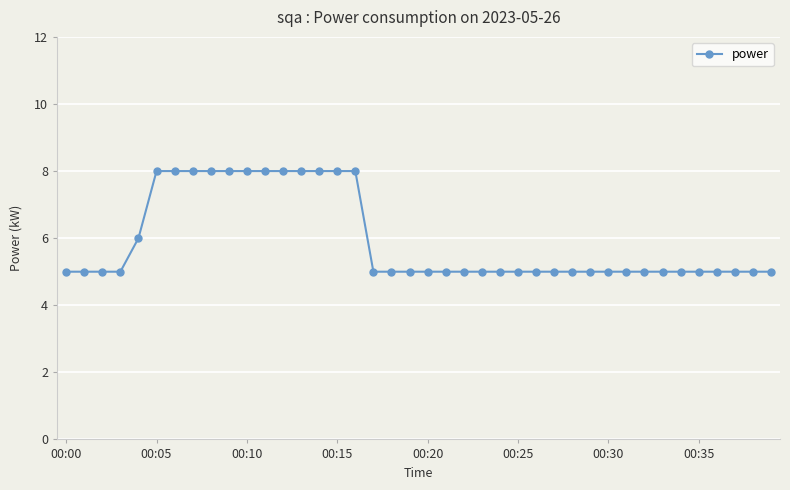

What is the value of the 4th point from the left?

5